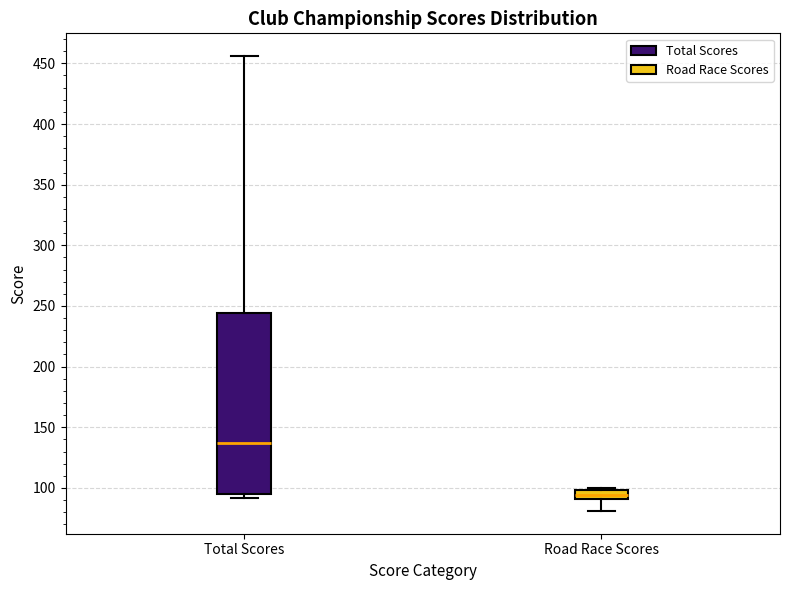

Which box's median line is the highest?

Total Scores